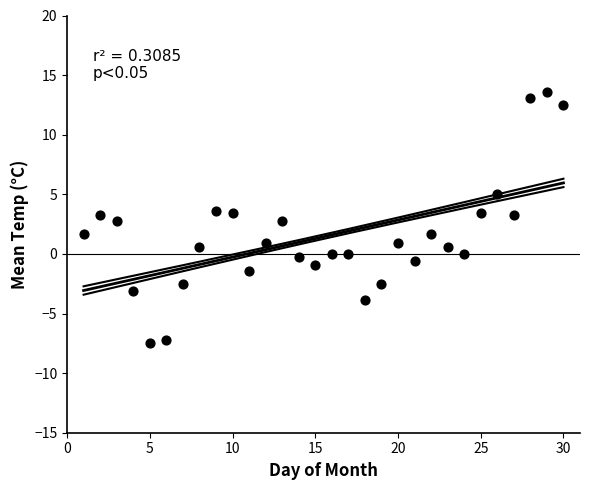

What is the range of Y values (max minus min)?

21.1